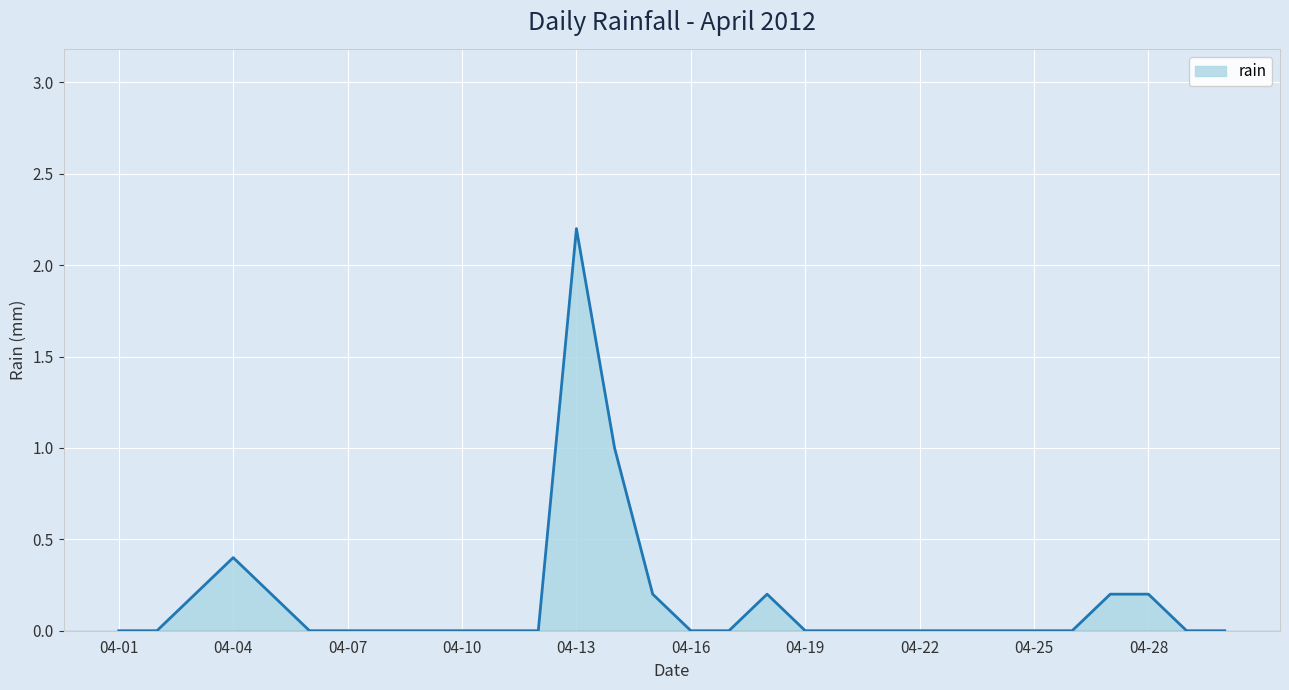

What is the difference between the maximum and minimum values?

2.2